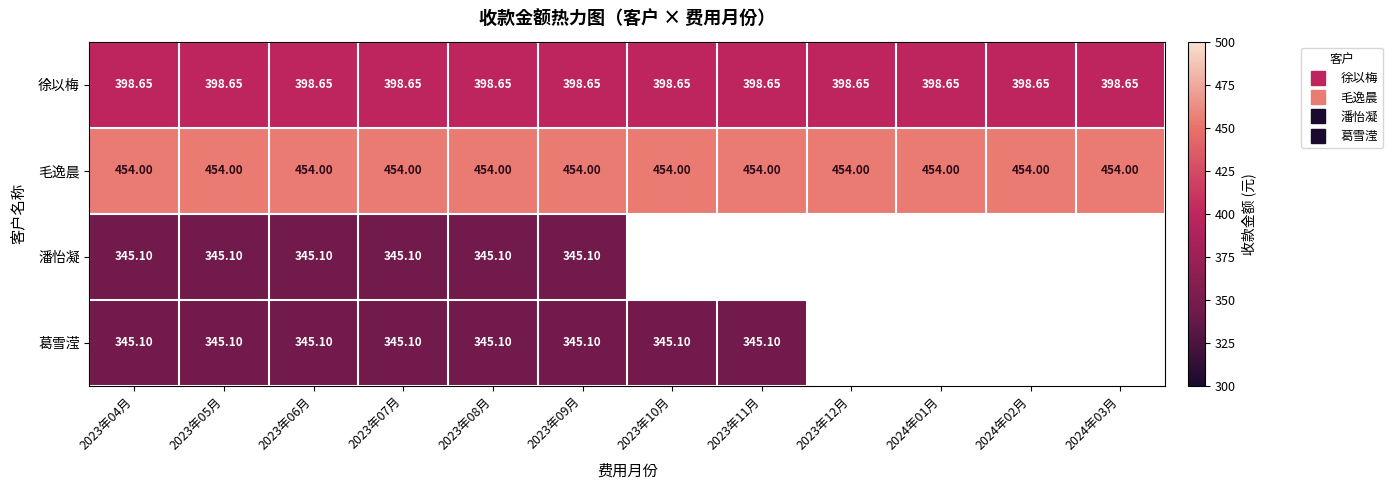

The value of 毛逸晨 at 2023年06月 is 454.0. True or false?

True